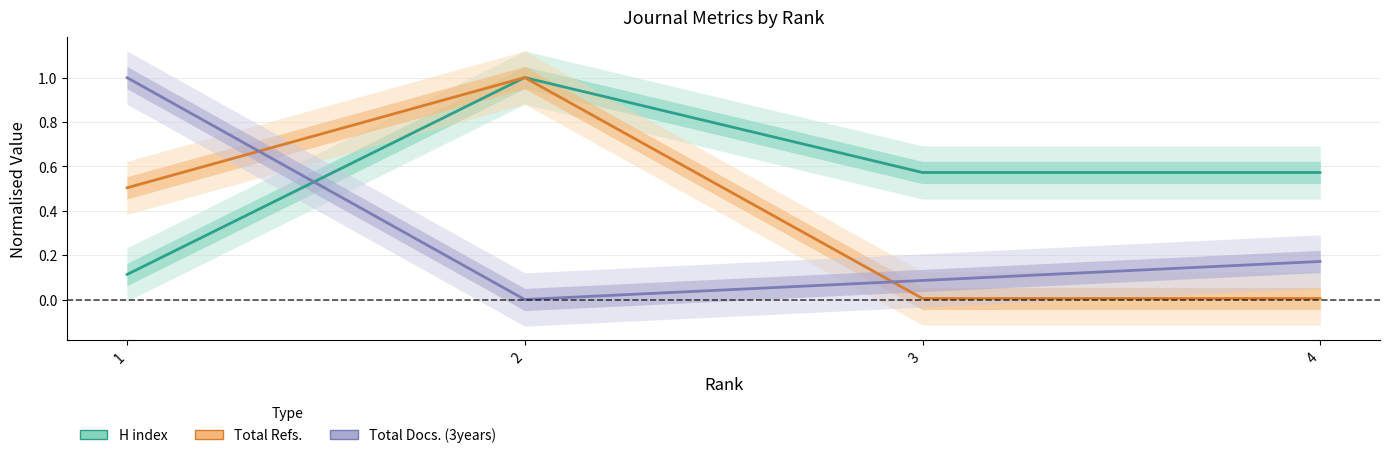

Reading left to right, transcribe all the data shown in this chart.

H index: 0.1	1.0	0.6	0.6
Total Refs.: 0.5	1.0	0.0	0.0
Total Docs. (3years): 1.0	0.0	0.1	0.2